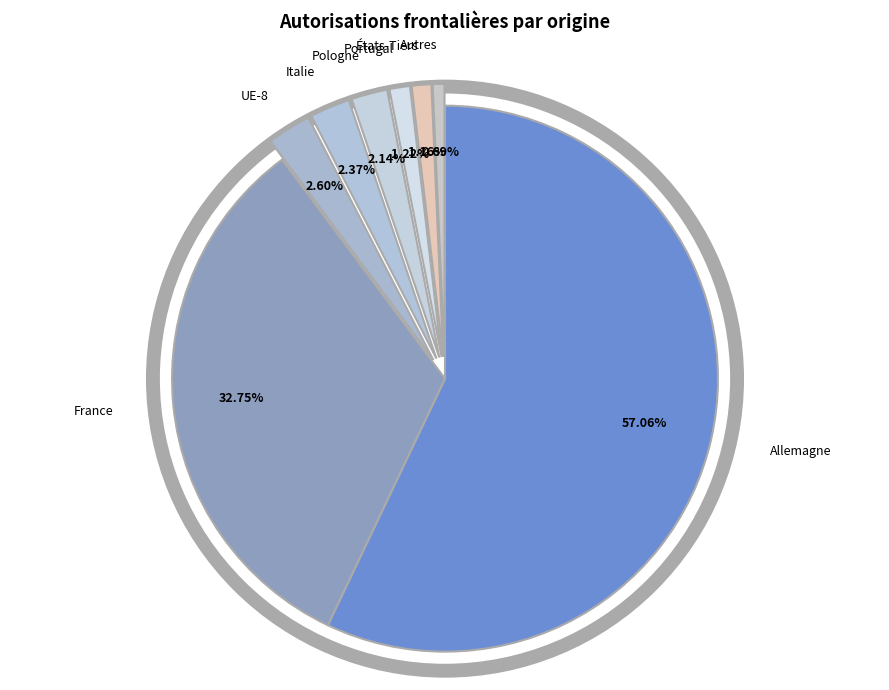

Count the number of slices in the pie.

8